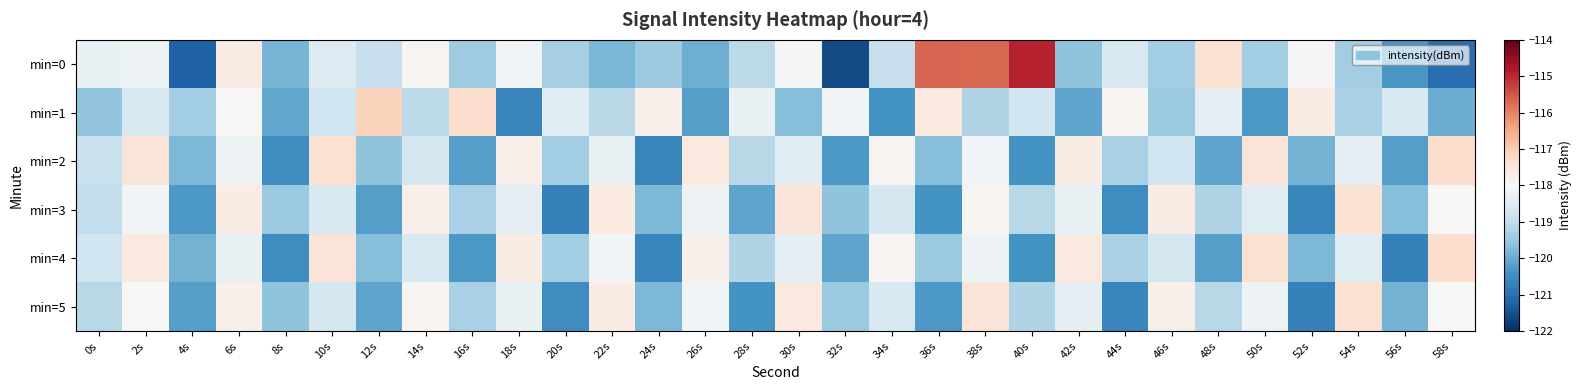

Rank the series at 12s from highest to lowest value.

min=1, min=0, min=2, min=4, min=5, min=3